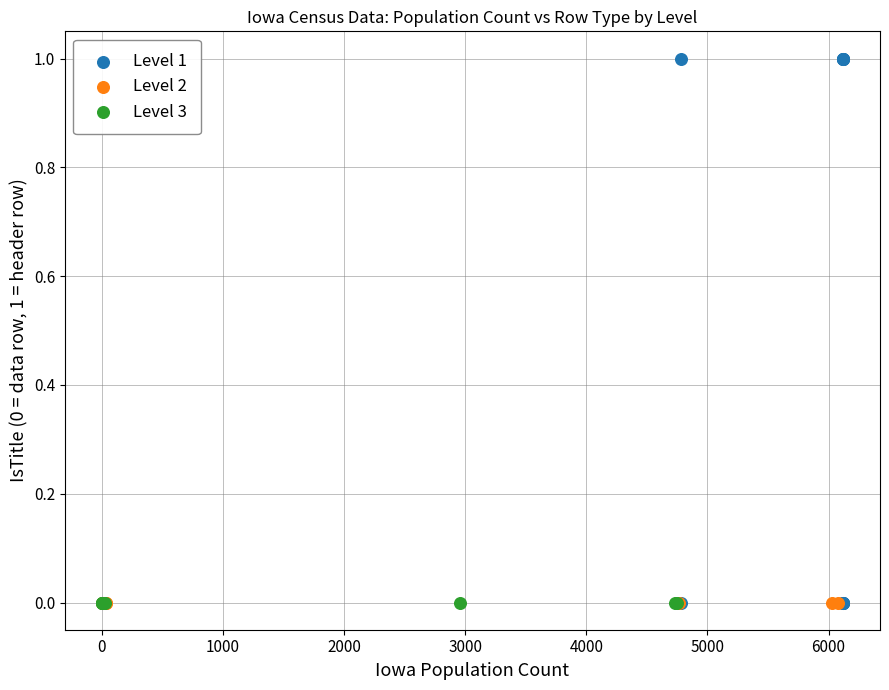

Which series contains the highest Y value?

Level 1